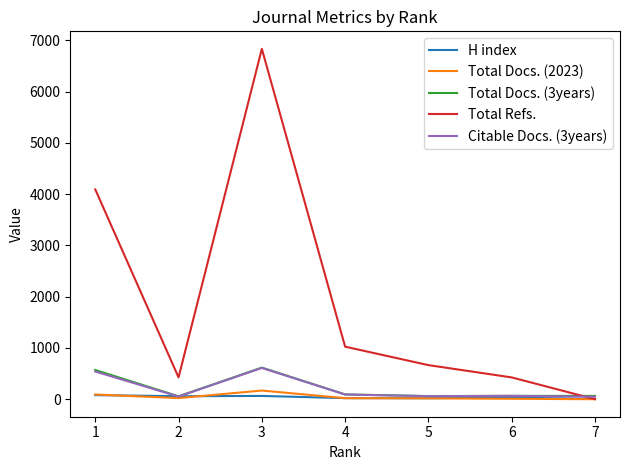

Which series has the largest total across all categories?

Total Refs.